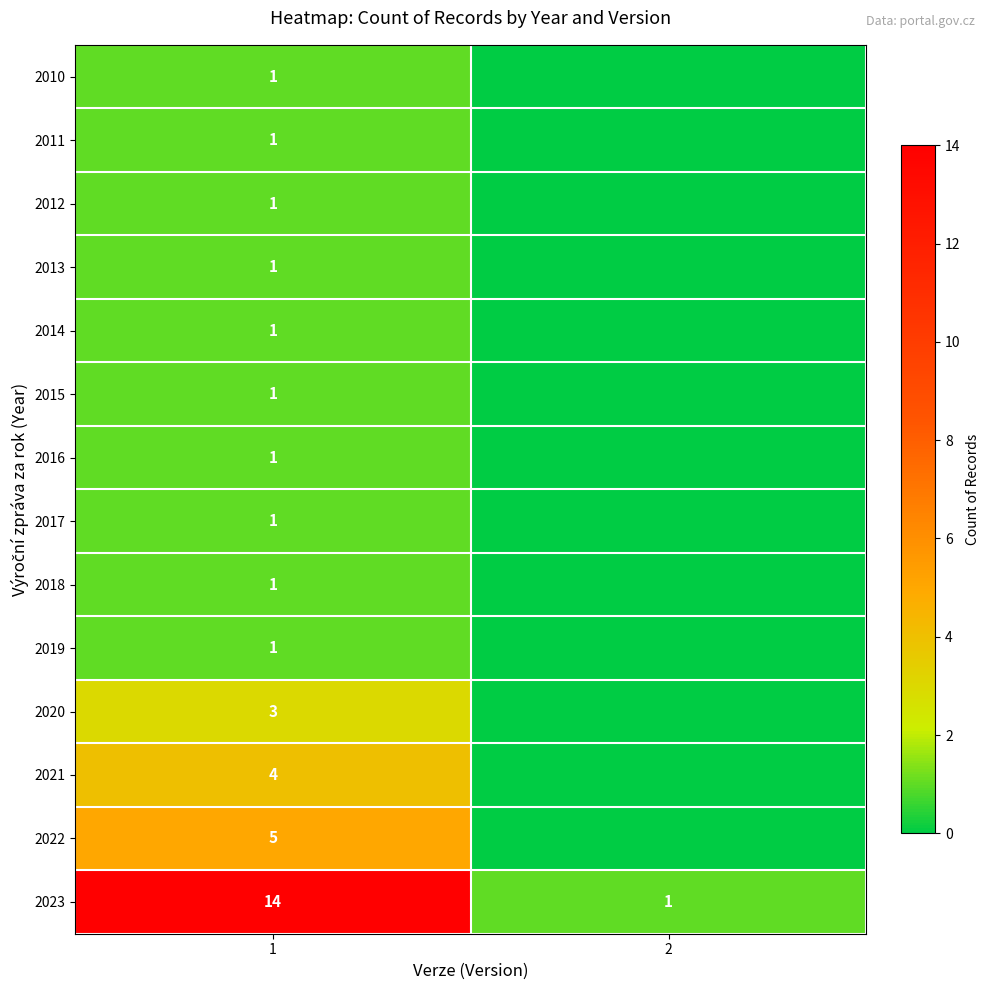

What is the total value across all series at 1?

36